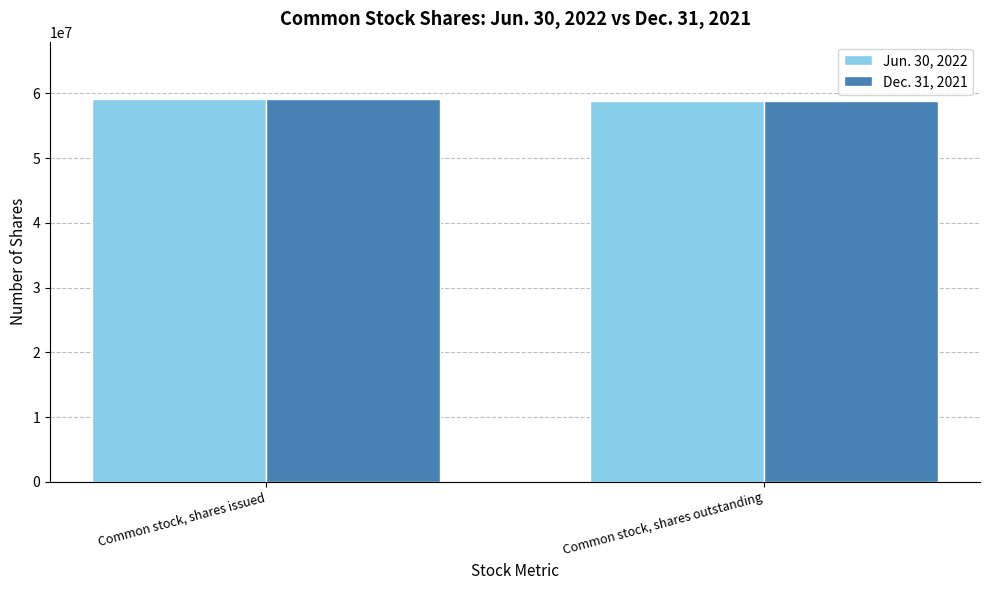

Does the chart contain stacked bars?

No